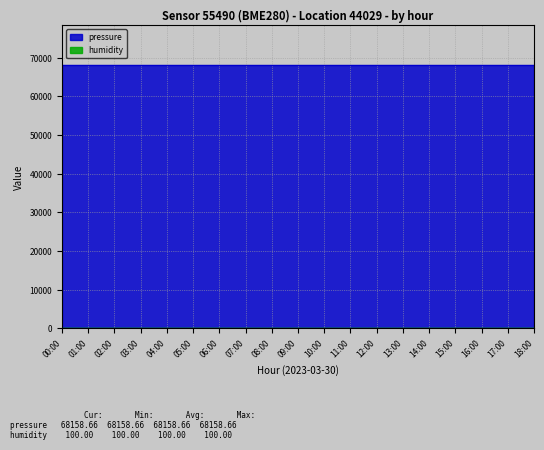

True or false: pressure has more than 0 points higher than both neighbors.

False